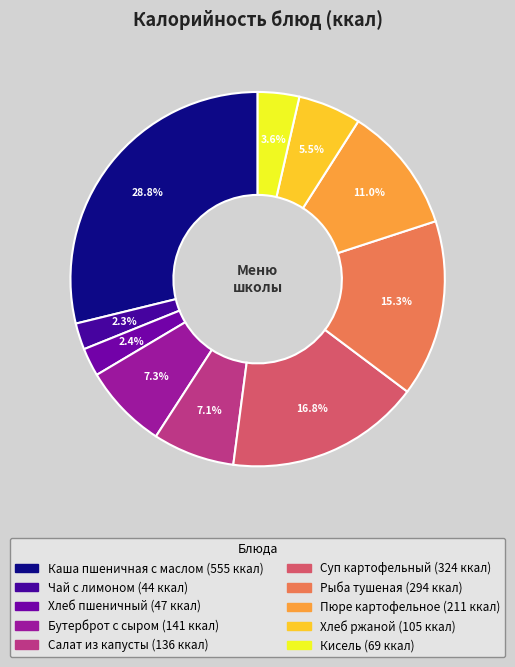

True or false: Чай с лимоном accounts for 2% of the total.

True